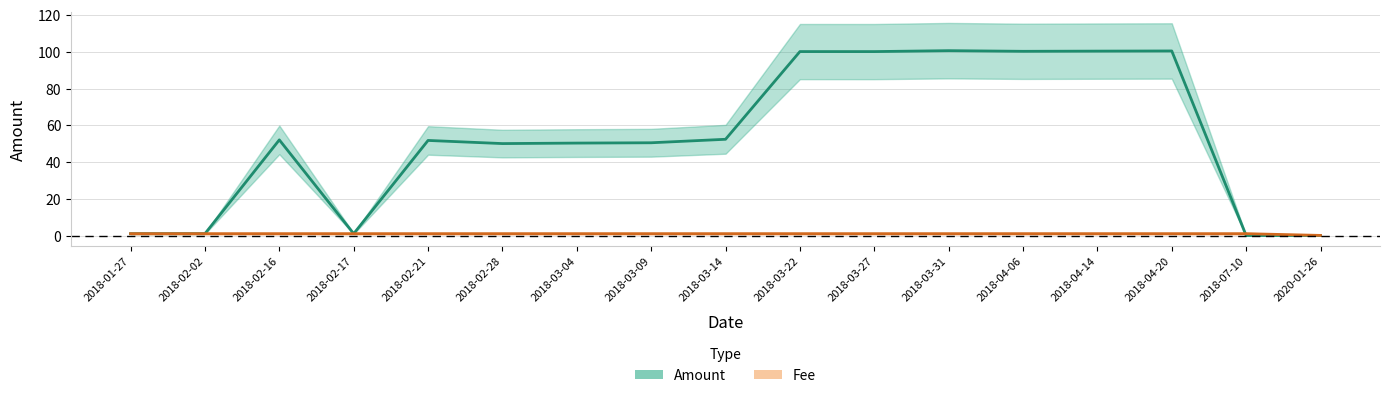

At which label is Amount closest to 50?

2018-02-28